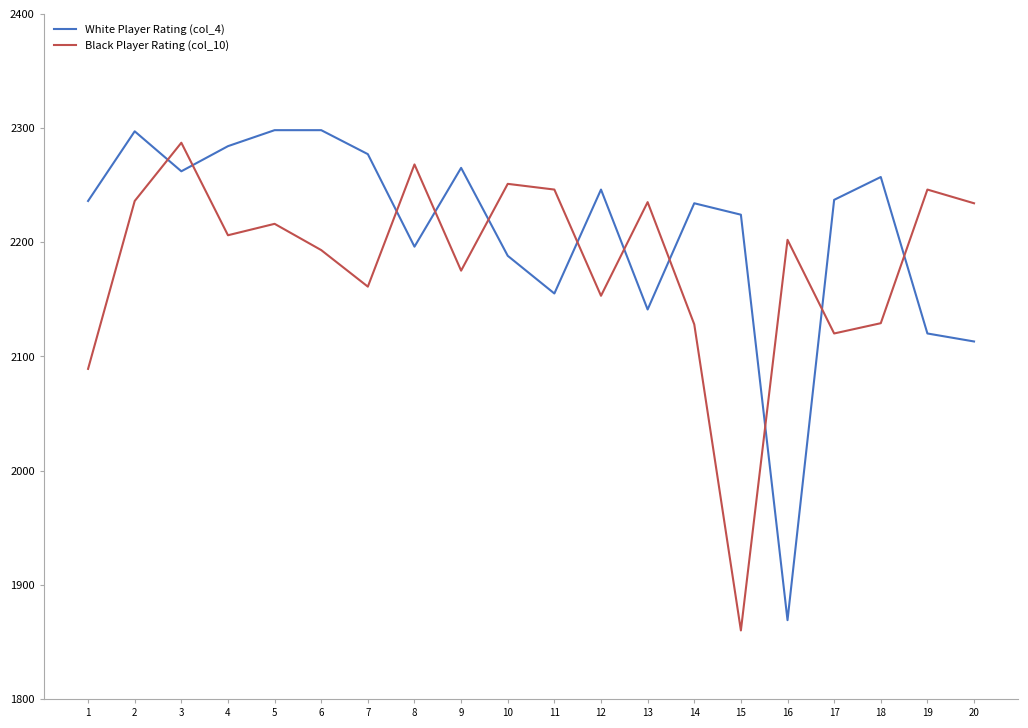

After their last crossing, which series has the higher values: Black Player Rating (col_10) or White Player Rating (col_4)?

Black Player Rating (col_10)